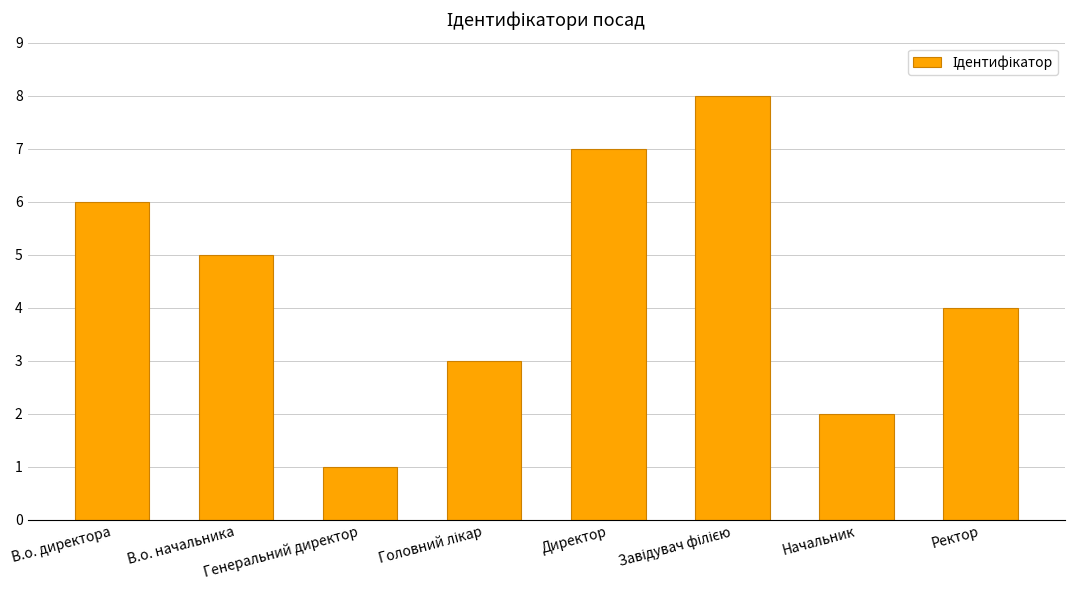

What is the sum of all values?

36